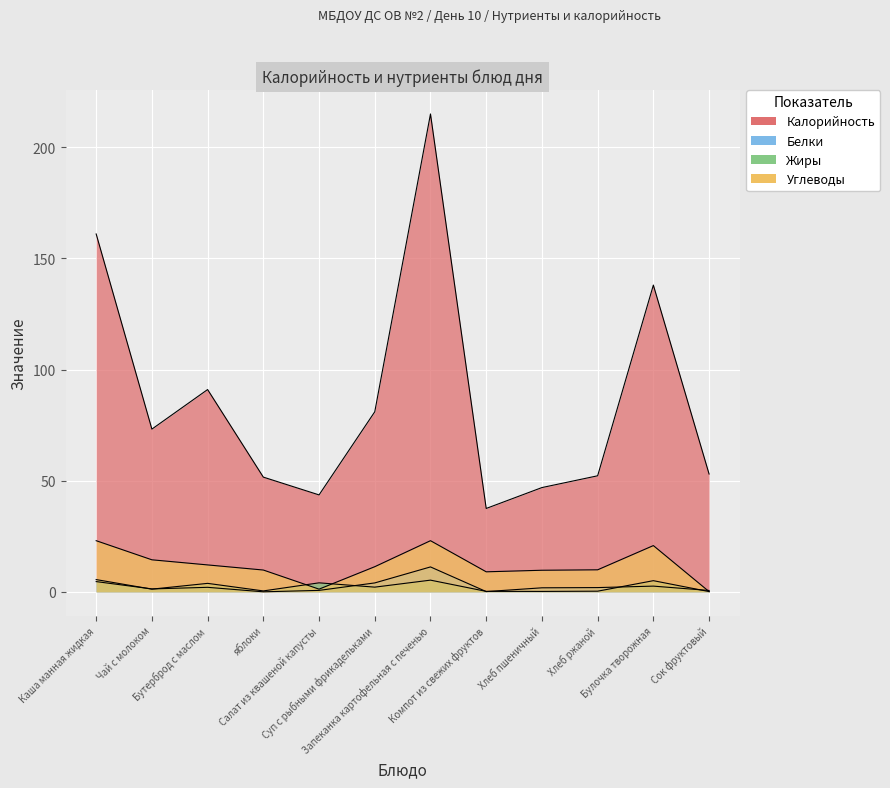

What is the difference between the maximum and second lowest values in the Углеводы series?

21.8